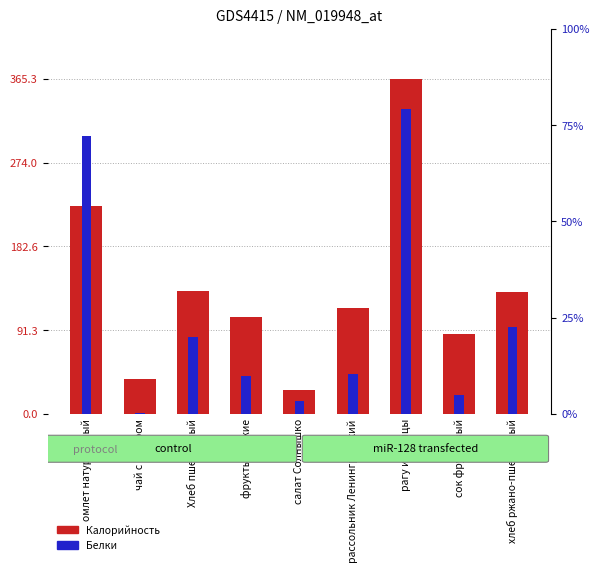

What is the maximum value shown in the chart?

365.3